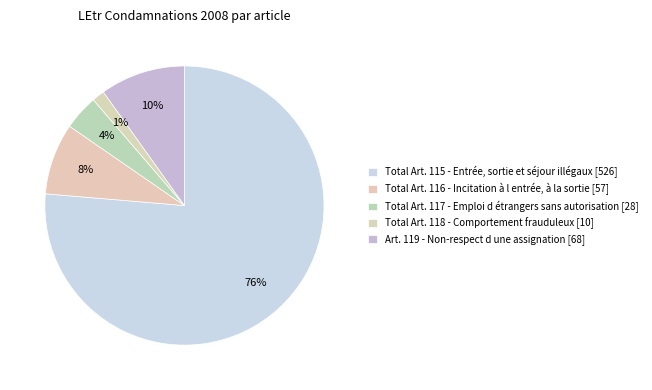

To the nearest percent, what is the combined percentage of Art. 119 - Non-respect d une assignation [68] and Total Art. 115 - Entrée, sortie et séjour illégaux [526]?

86%